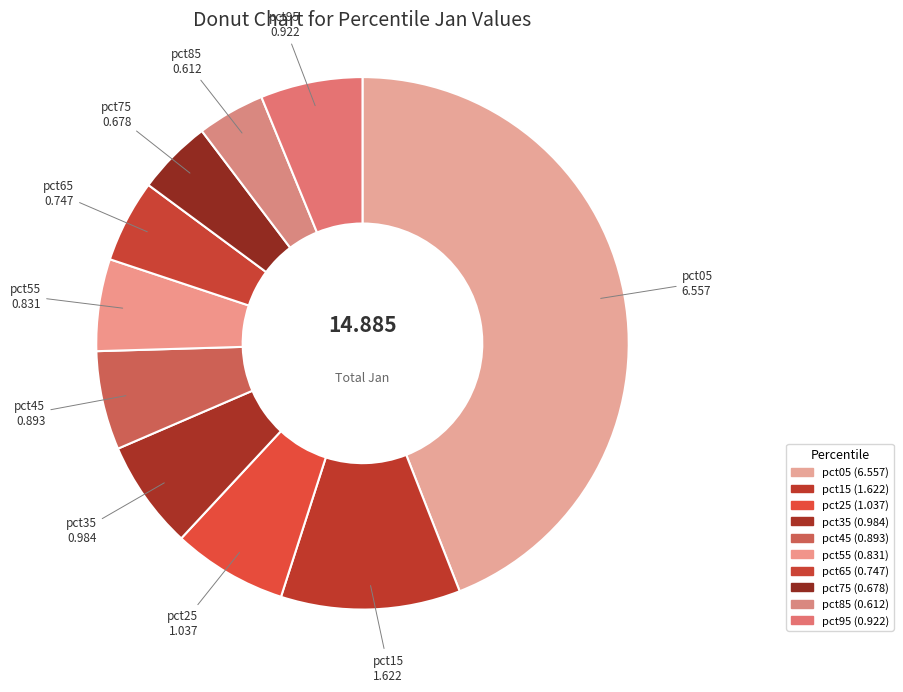

What is the change in value from pct85 to pct95?

+0.3